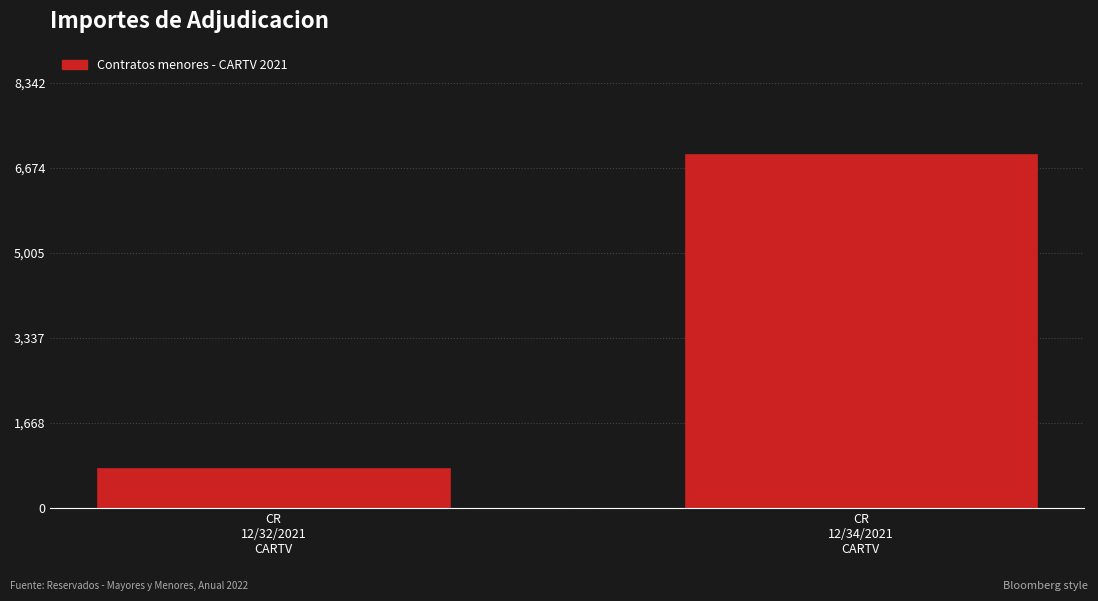

Reading left to right, list all the values displayed in this chart.

792.0	6952.2